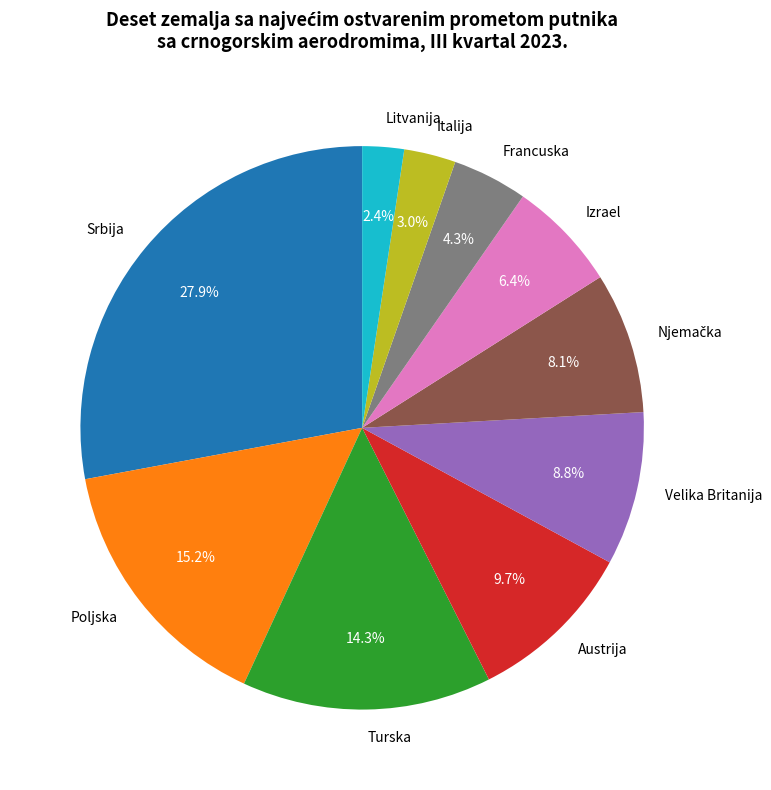

Which category has the smallest portion of the pie?

Litvanija